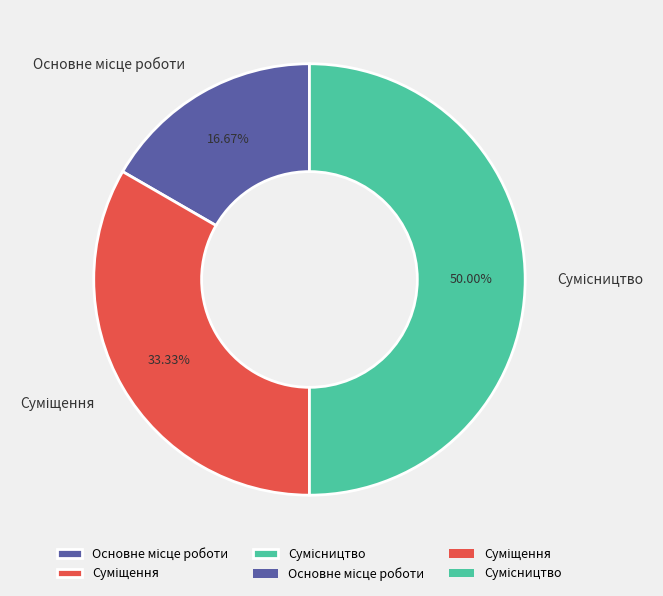

Is it true that Основне місце роботи is 17% of the pie?

True